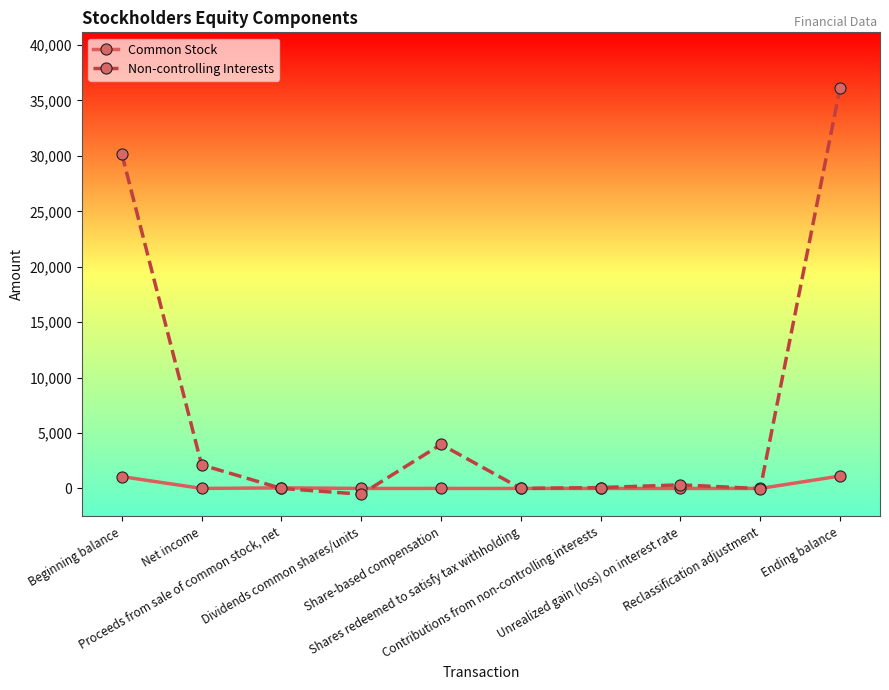

The Non-controlling Interests series shows 324 at Unrealized gain (loss) on interest rate. True or false?

True